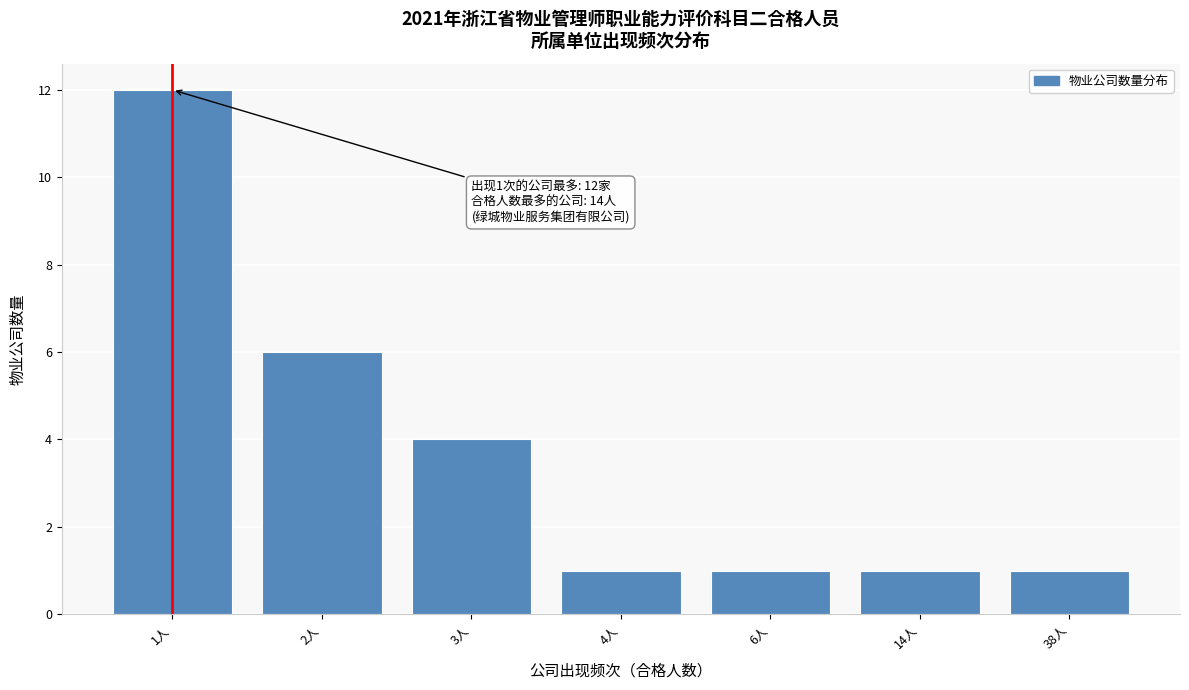

Reading right to left, list all the values displayed in this chart.

38人=1	14人=1	6人=1	4人=1	3人=4	2人=6	1人=12